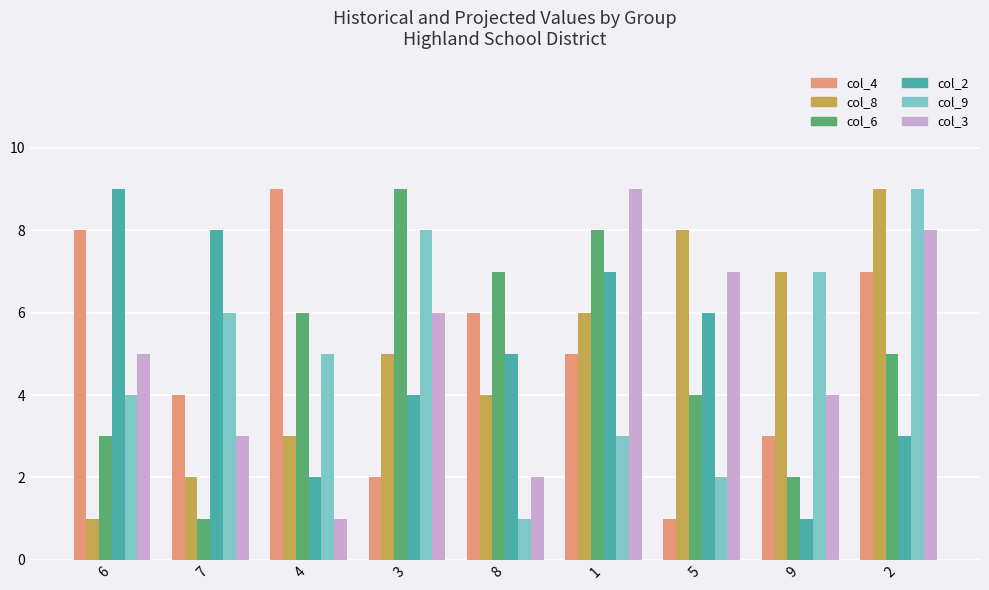

Is it true that col_3 equals 7 at 5?

True